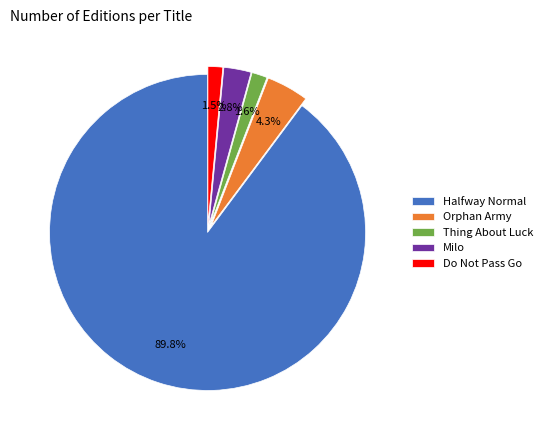

Combined, do Do Not Pass Go and Thing About Luck account for over 50%?

No